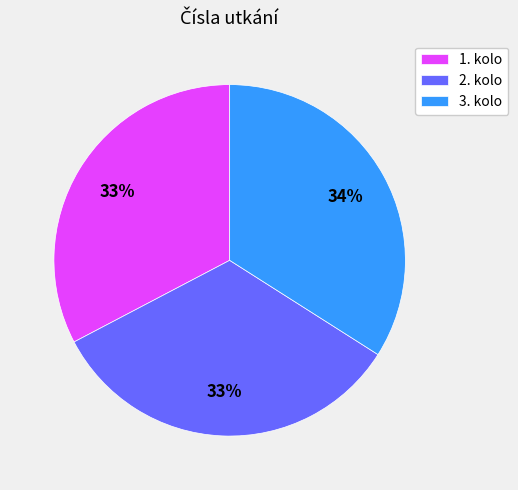

What is the ratio of the value at 2. kolo to the value at 1. kolo?

1.0